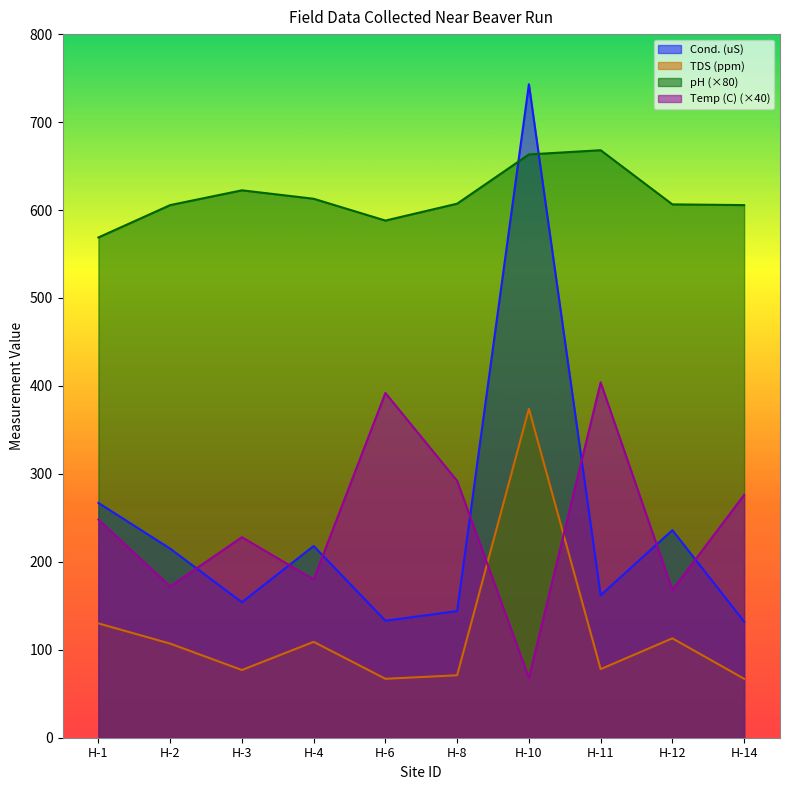

Rank the series at H-4 from lowest to highest value.

TDS (ppm), Temp (C) (×40), Cond. (uS), pH (×80)